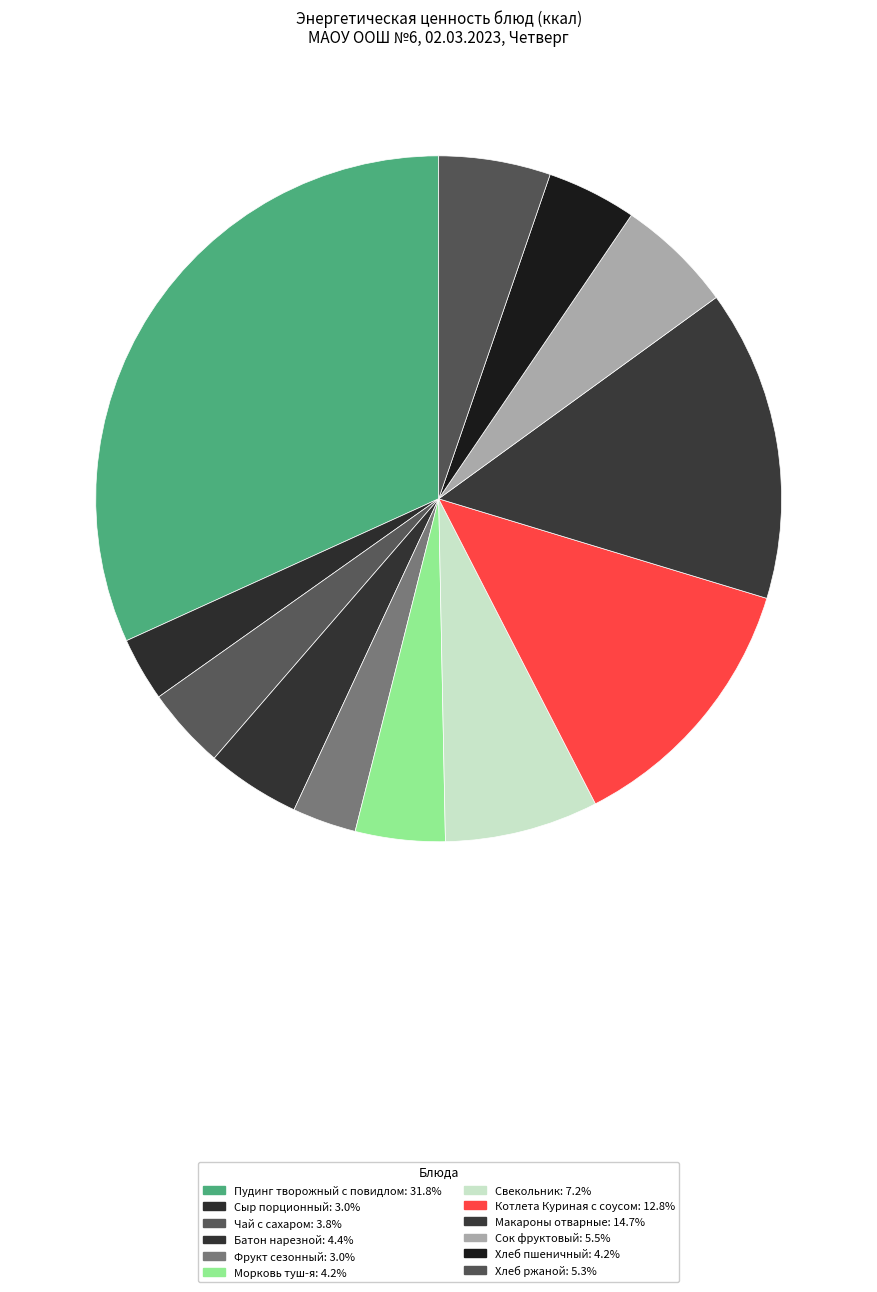

To the nearest percent, what is the difference between the largest and smallest slice percentages?

29%